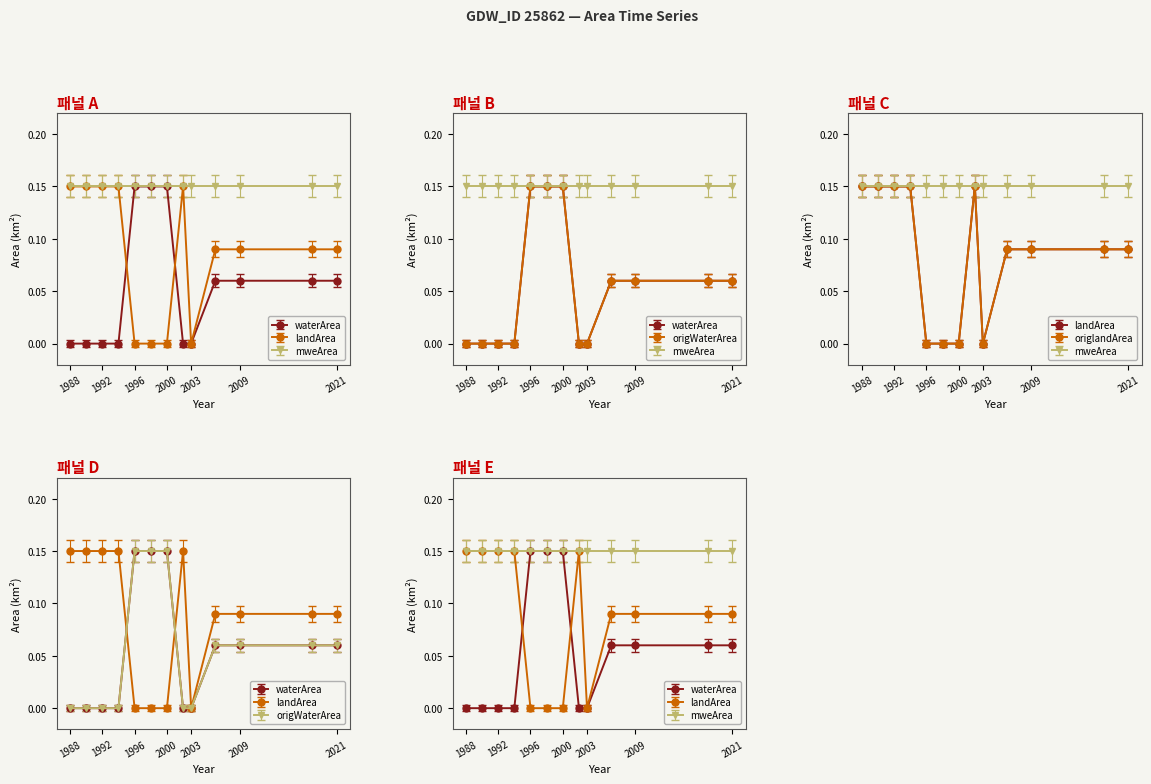

The value of origWaterArea at 2006 is 0.0. True or false?

False